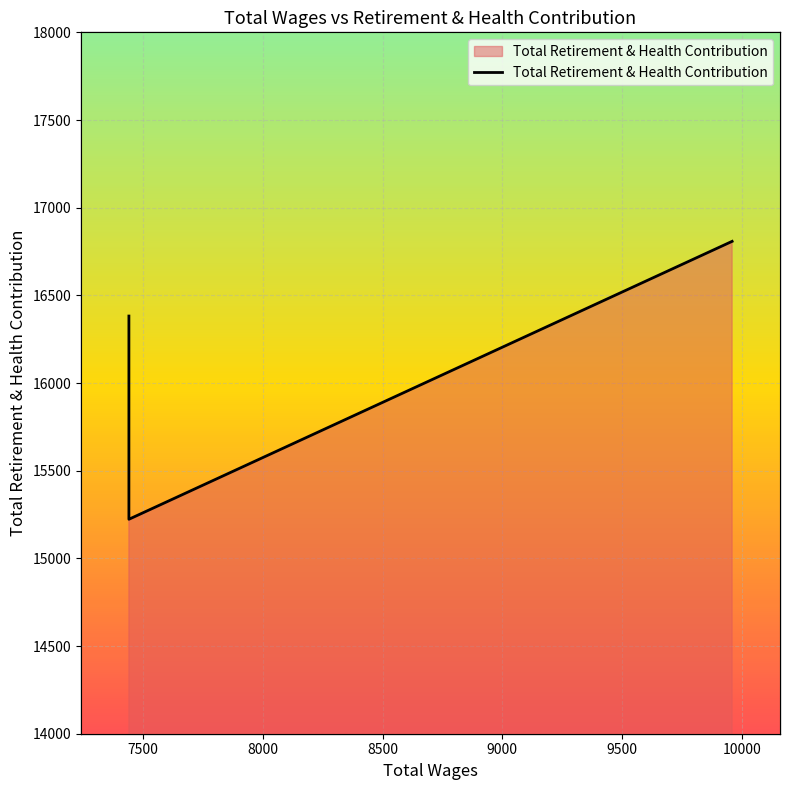

What is the value of the 5th point from the left?

16808